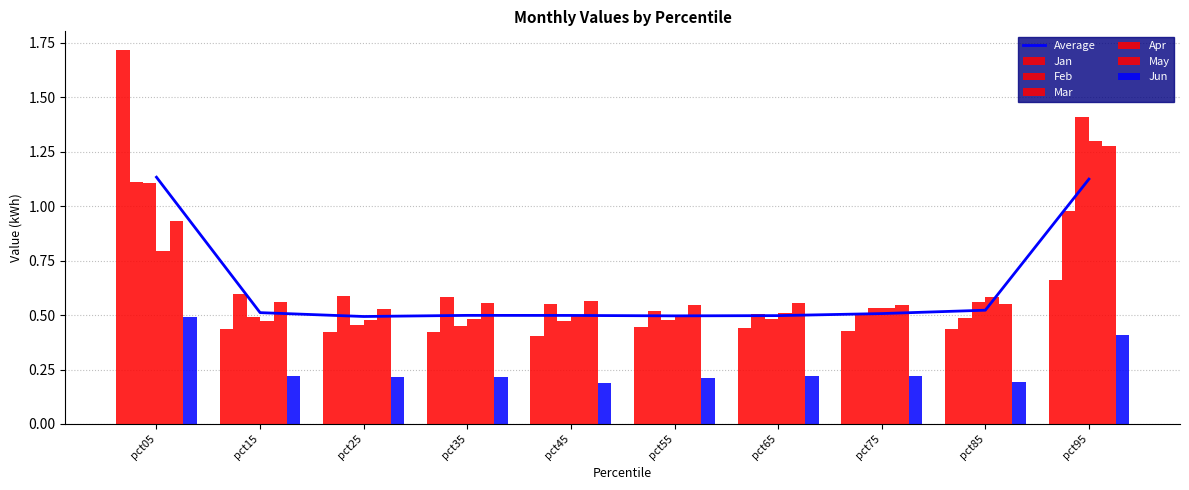

How many bars are there in total?

60